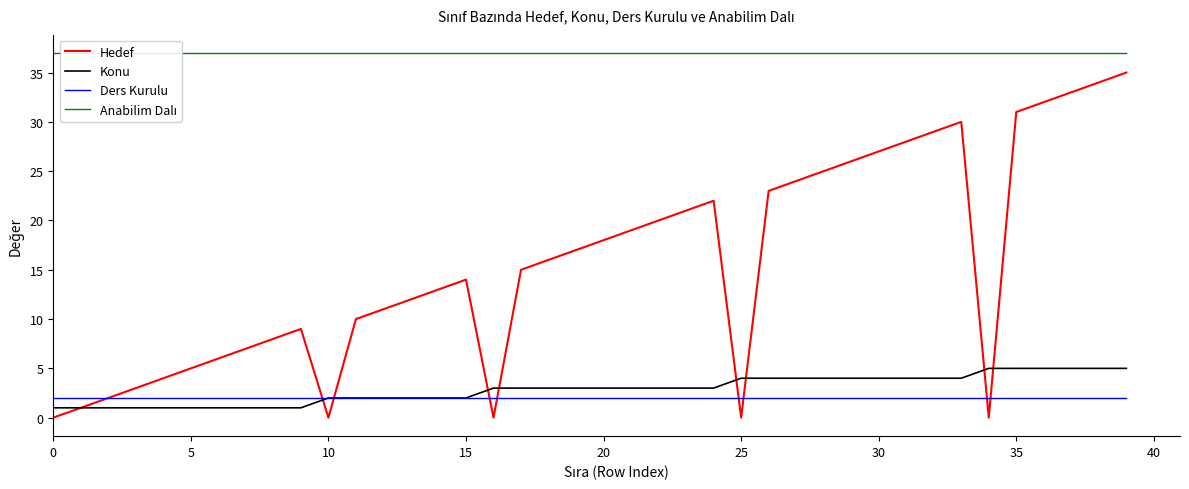

Which series has the largest range (max minus min)?

Hedef